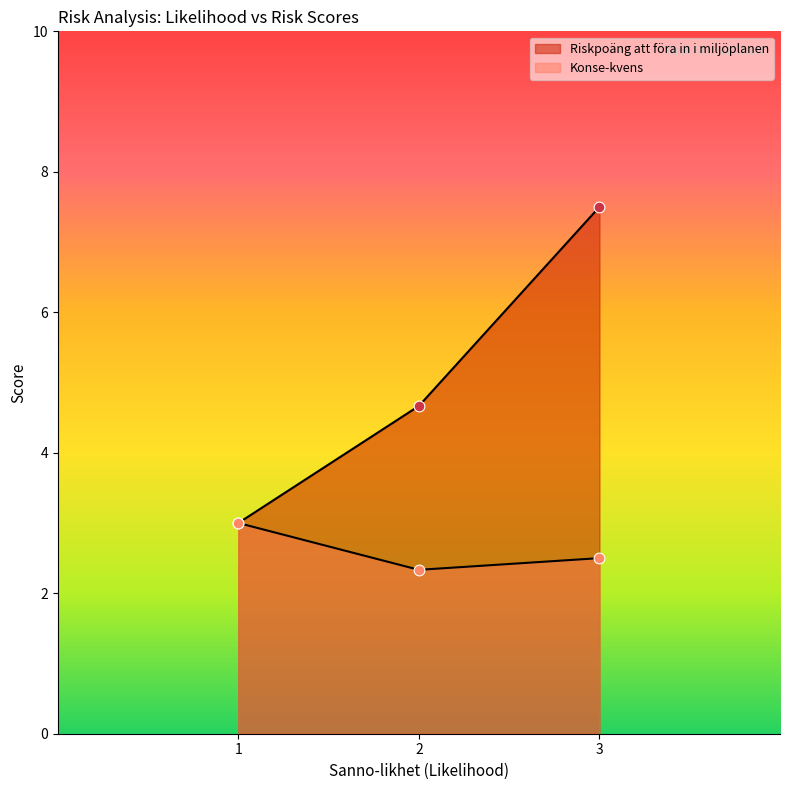

Which series has the widest spread of Y values?

Riskpoäng att föra in i miljöplanen